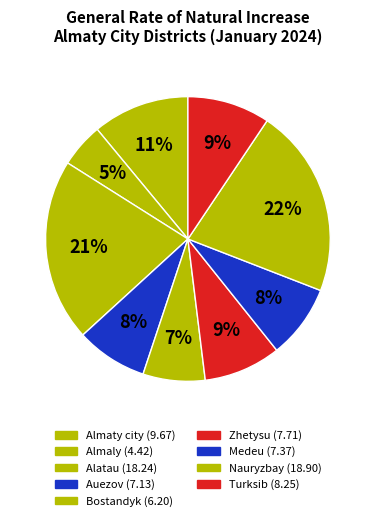

Rank the categories by value from highest to lowest.

Nauryzbay, Alatau, Almaty city, Turksib, Zhetysu, Medeu, Auezov, Bostandyk, Almaly